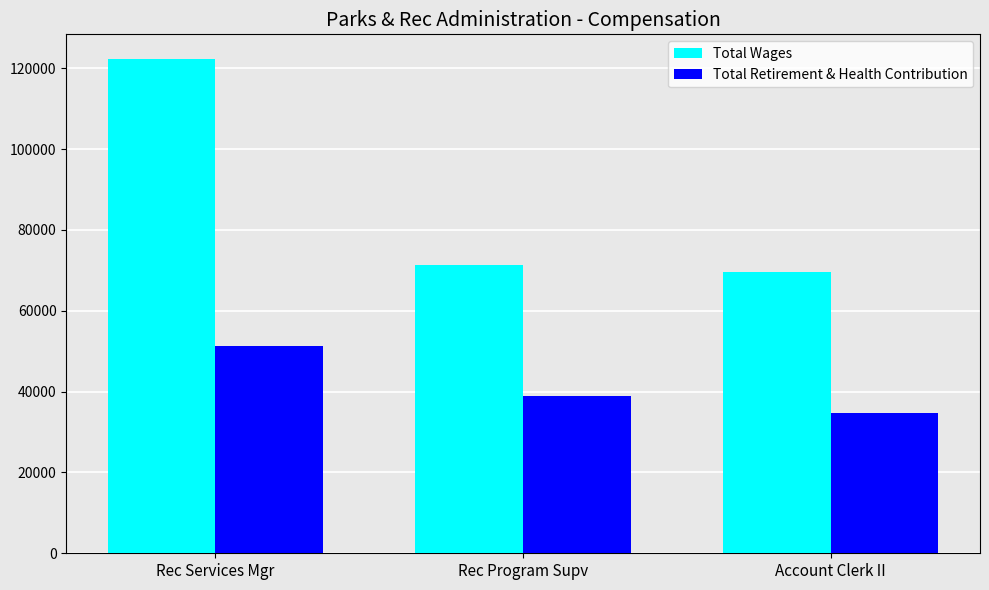

Reading left to right, transcribe all the data shown in this chart.

Total Wages: 122272	71238	69572
Total Retirement & Health Contribution: 51230	39025	34591